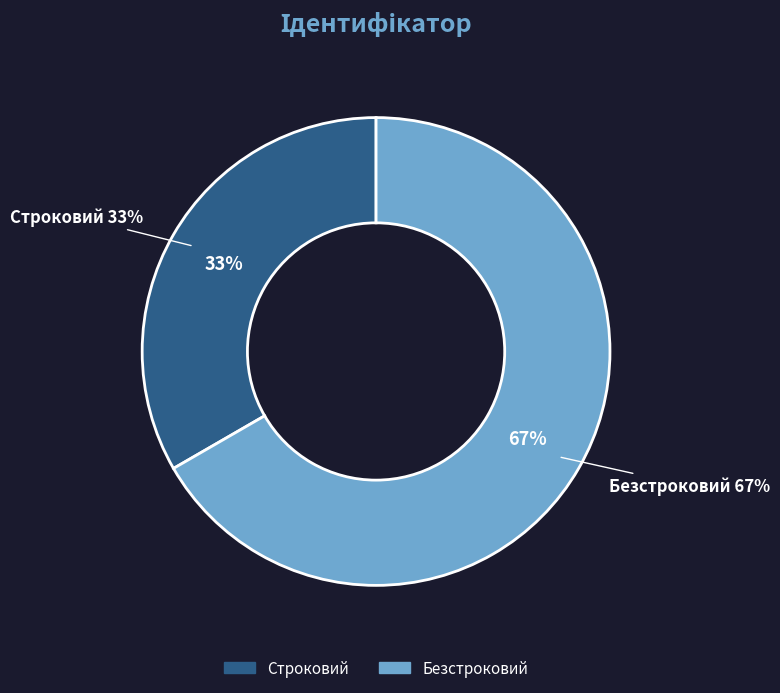

Combined, do Строковий and Безстроковий account for over 50%?

Yes